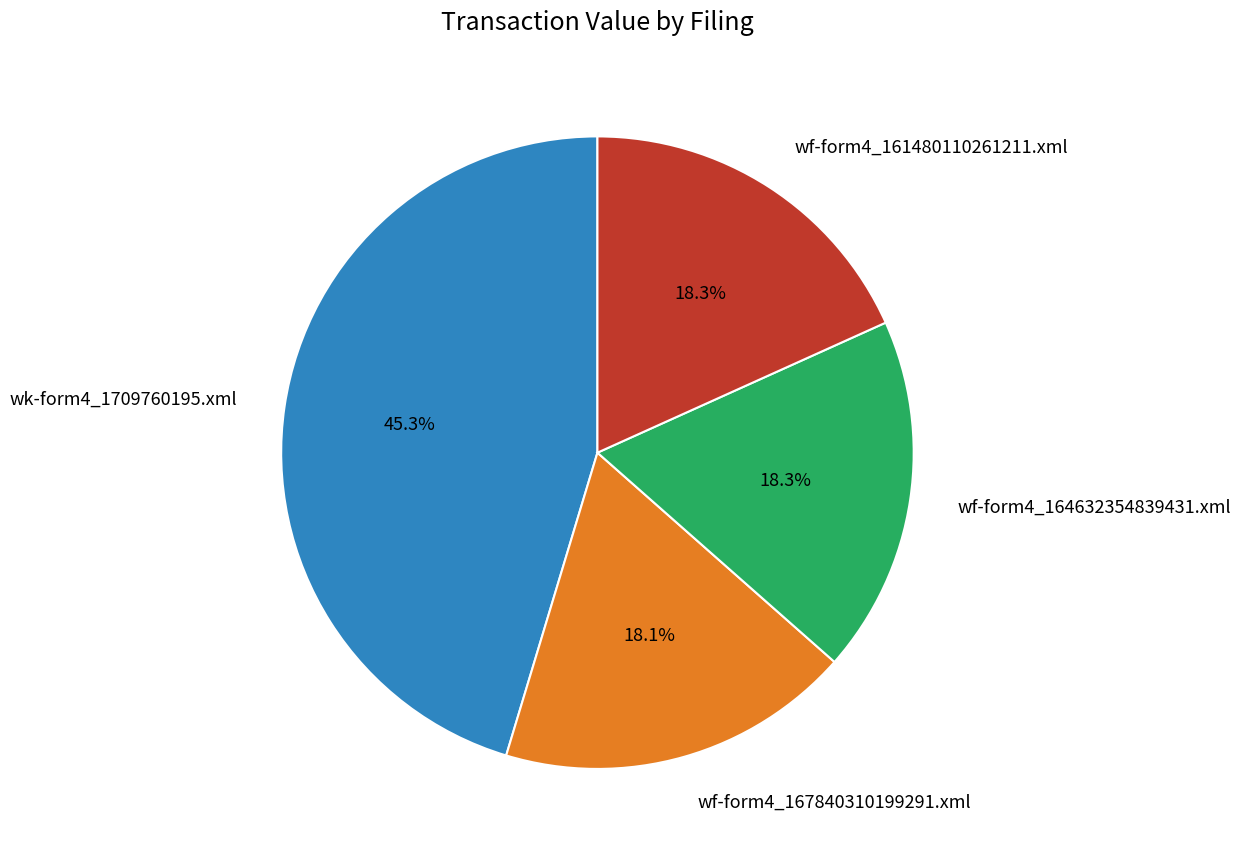

How much of the chart is everything except wk-form4_1709760195.xml?

54.7%